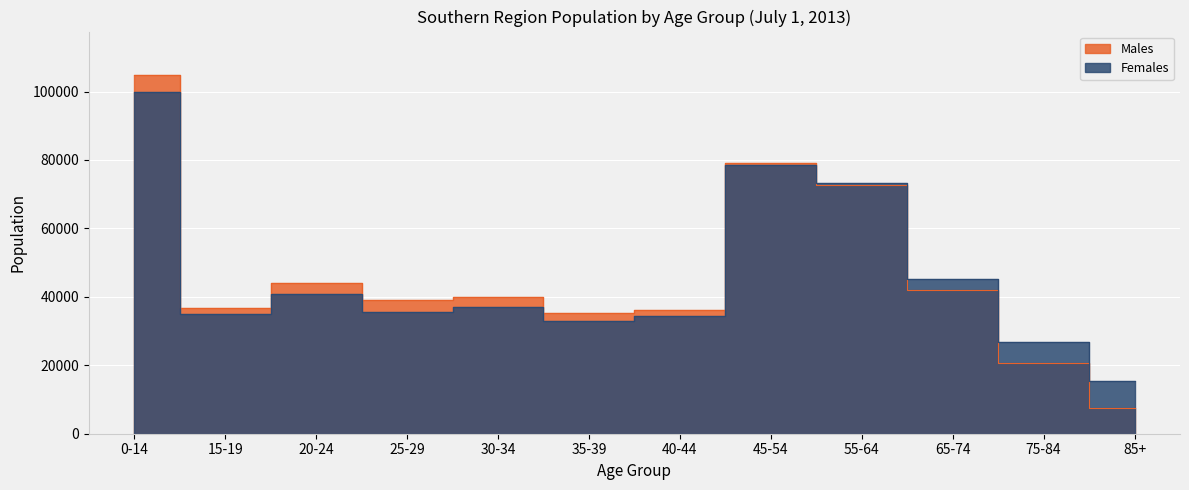

Between 35-39 and 85+, which series saw the biggest shift?

Males